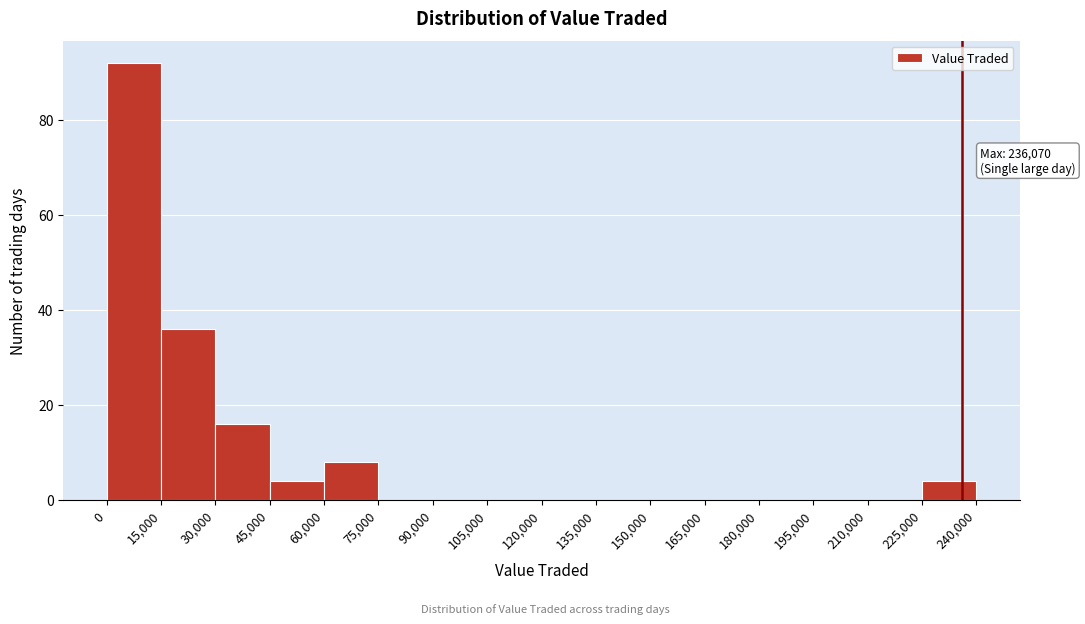

Which range on the x-axis has the tallest bar?

0 to 15,000